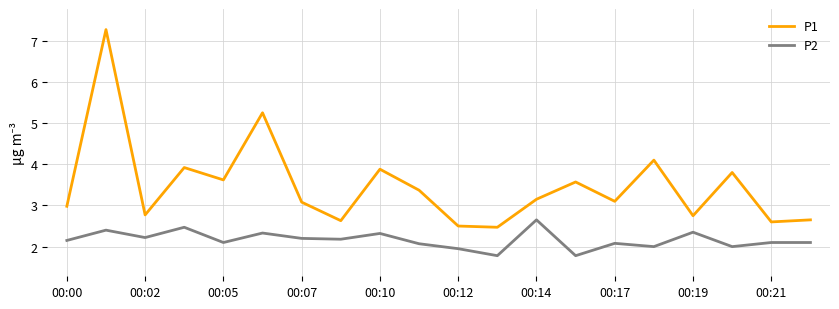

What is the maximum value for P1?

7.3